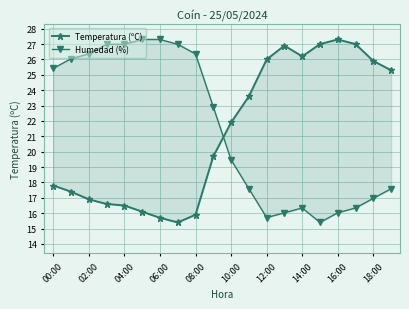

What is the sum of all Temperatura (ºC) values?

425.1